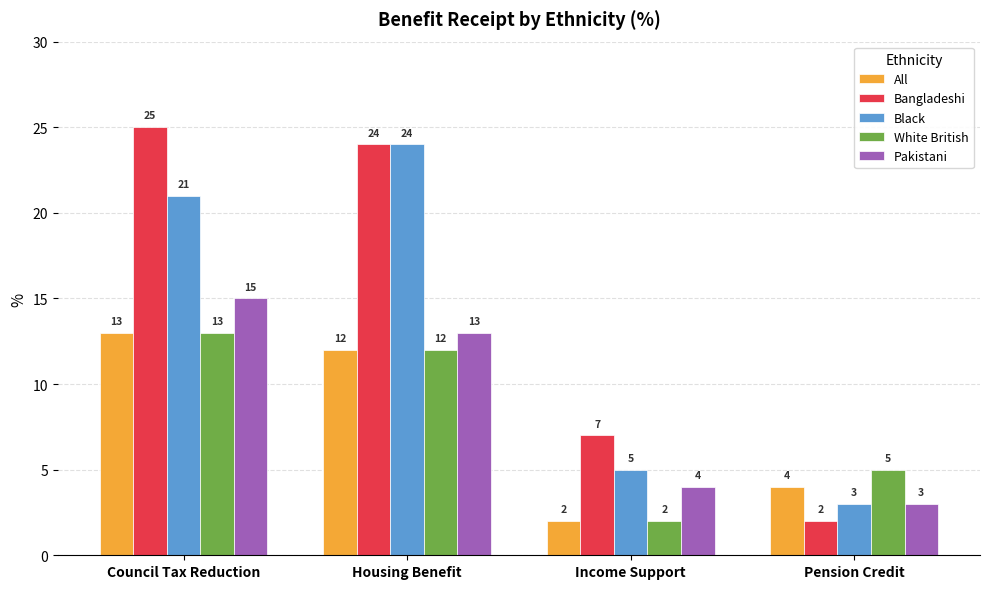

Read the Pakistani value at Council Tax Reduction.

15